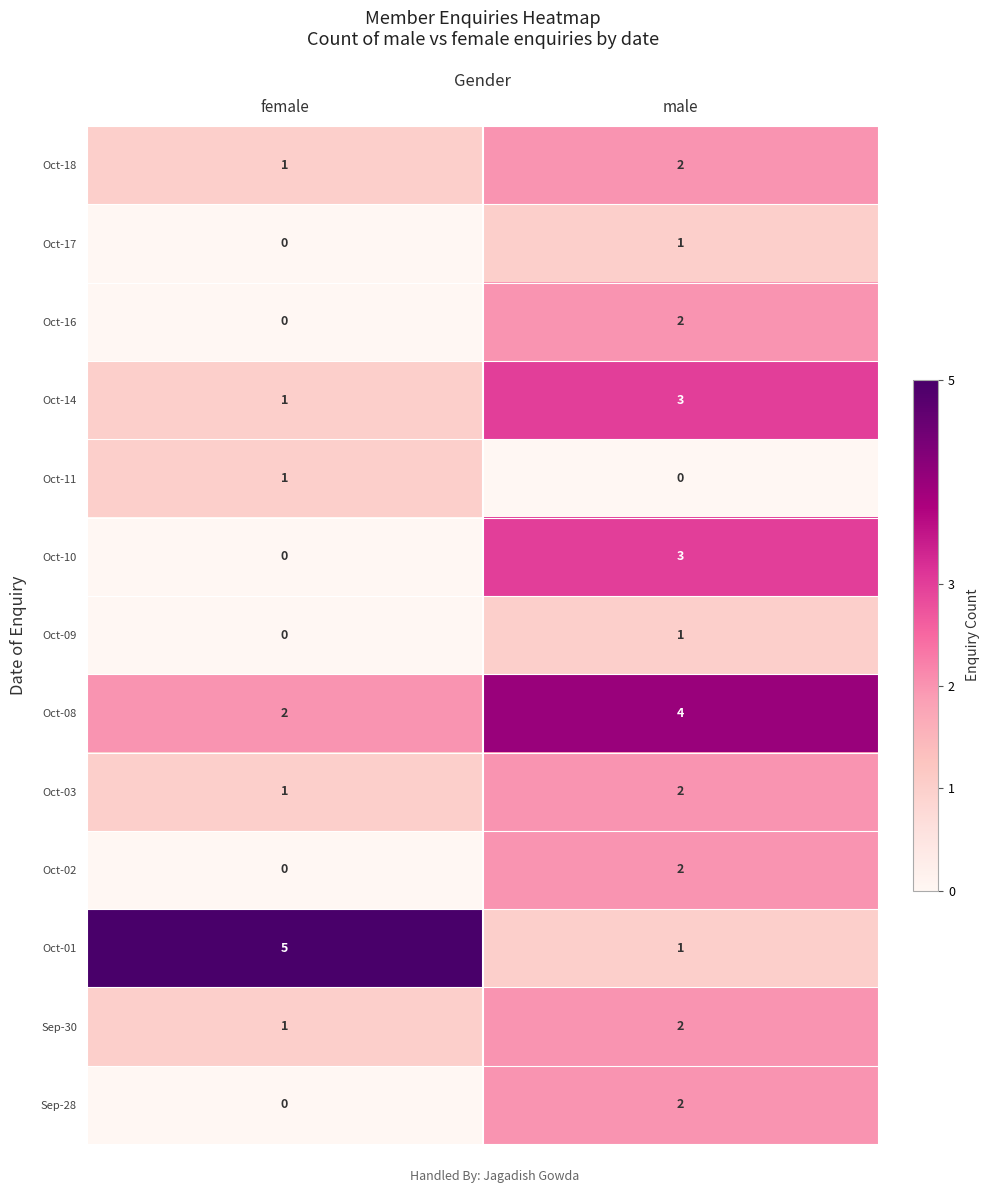

The Oct-03 series shows 3 at male. True or false?

False